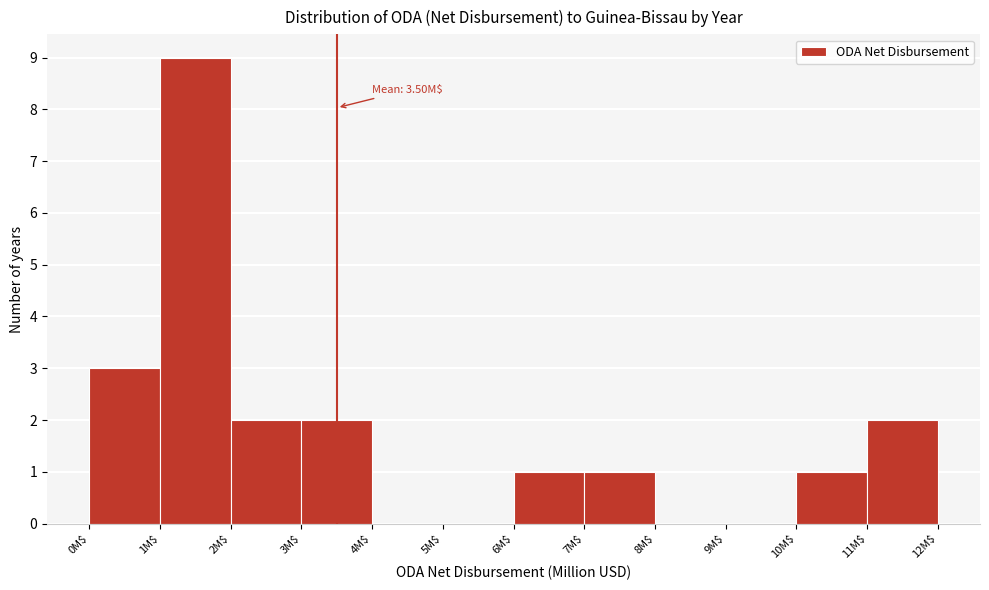

Over which range of the x-axis is the bar tallest?

1 to 2